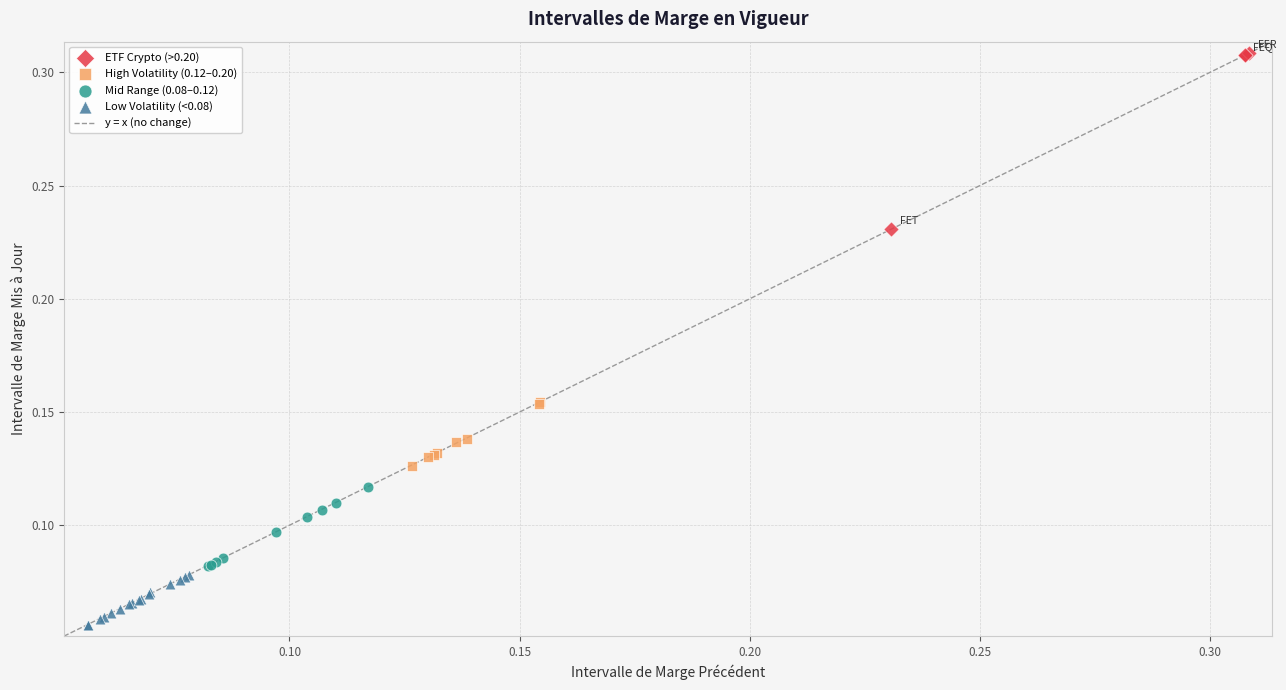

Which series reaches the maximum Y coordinate?

ETF Crypto (>0.20)